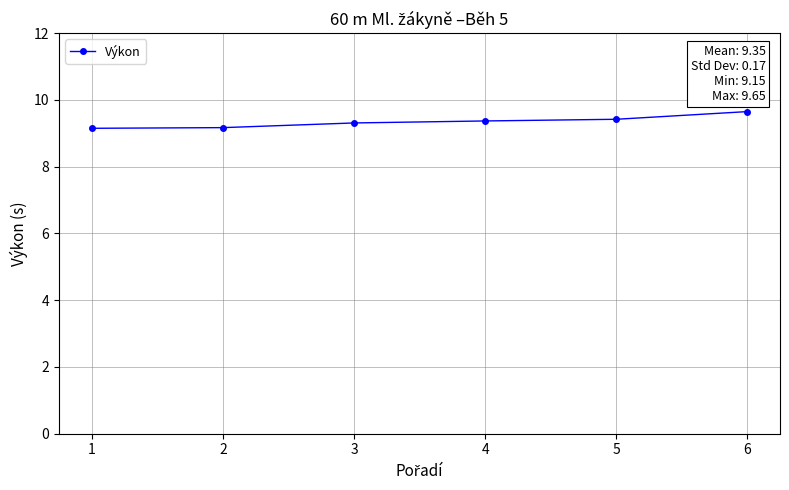

What is the change in value from 1 to 4?

+0.2